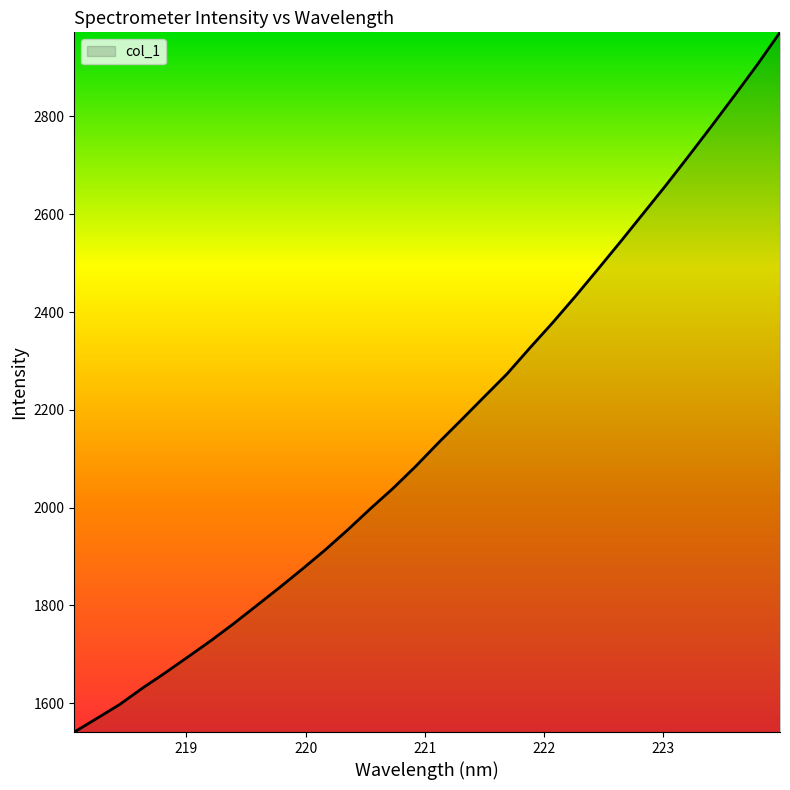

Reading left to right, what are all the values shown in this chart?

1541.2	1569.3	1597.8	1631.3	1662.6	1695.2	1728.2	1763.1	1799.6	1836.4	1874.2	1913.1	1954.5	1998.0	2039.9	2085.2	2133.3	2179.8	2226.8	2273.5	2326.4	2378.0	2432.0	2487.9	2544.6	2602.3	2660.2	2720.1	2780.8	2842.8	2905.7	2972.0